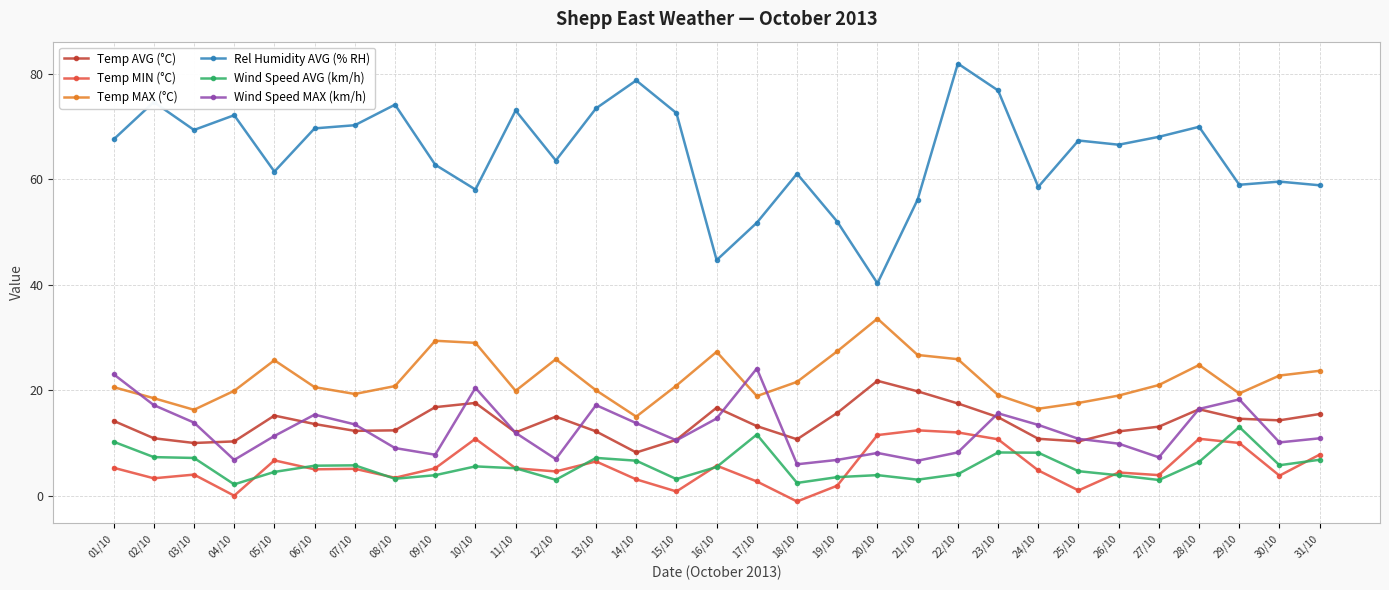

Where is the first local maximum for Temp AVG (°C)?

05/10